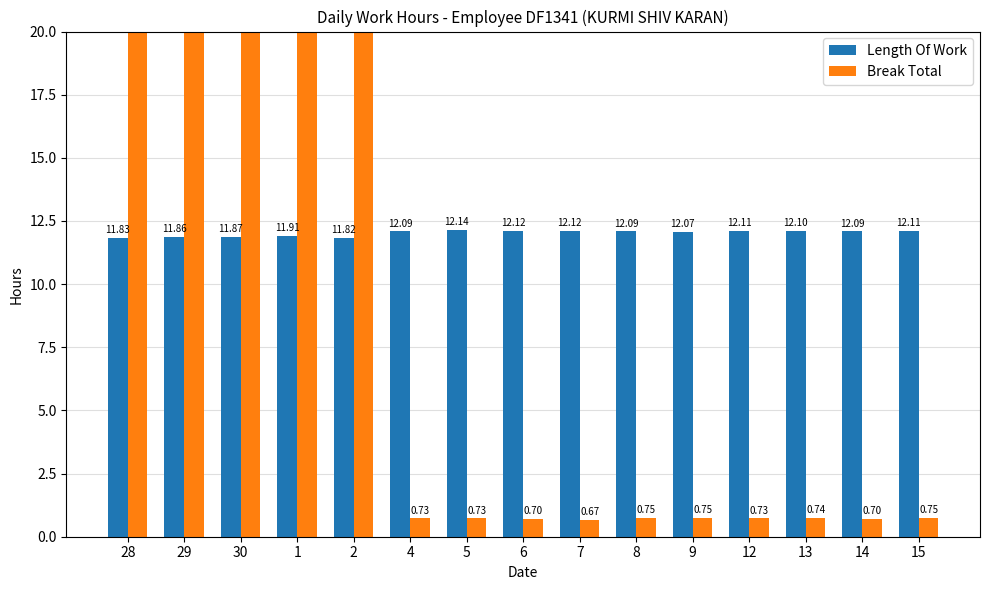

Rank the categories by Break Total value from highest to lowest.

28, 30, 2, 29, 1, 8, 9, 15, 13, 4, 5, 12, 6, 14, 7